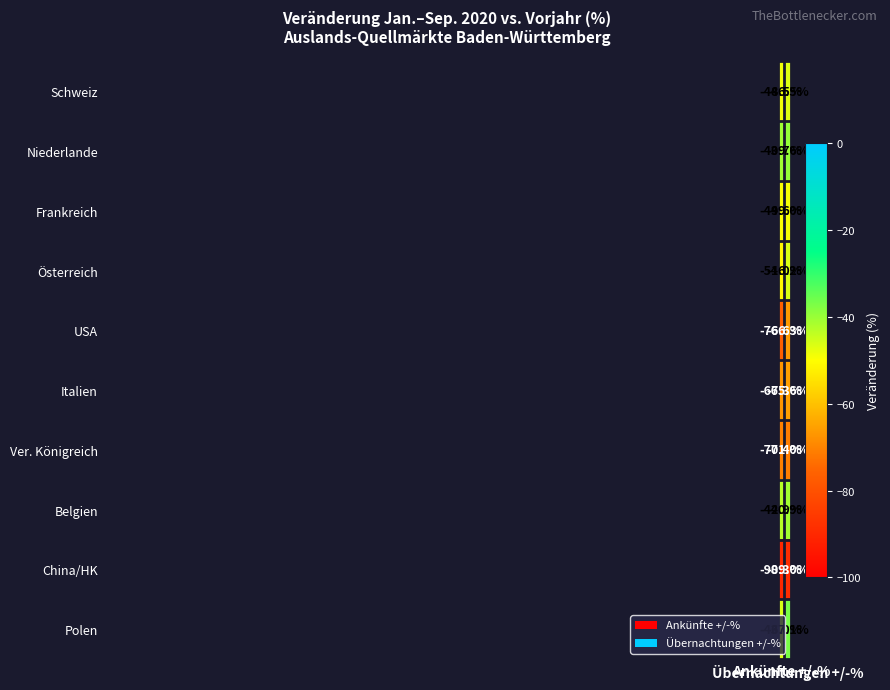

What is the average value of the Belgien series?

-41.9